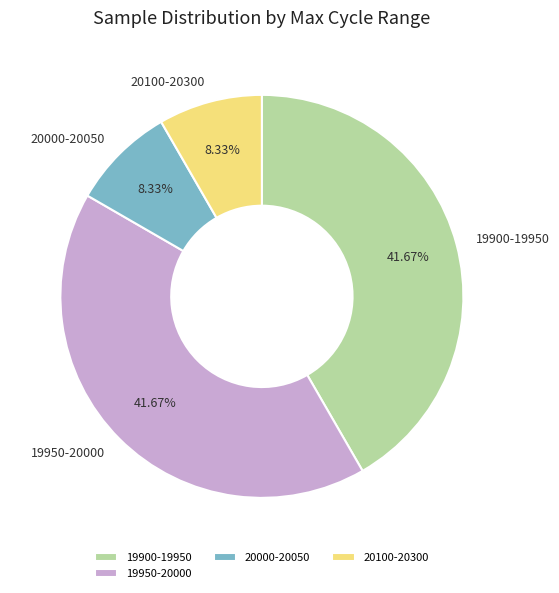

Does any single category account for the majority?

No